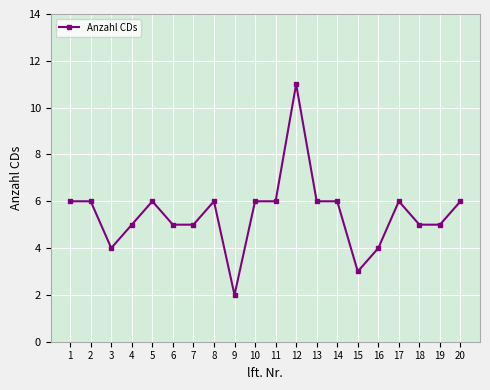

Is it true that the value at 7 is 3?

False